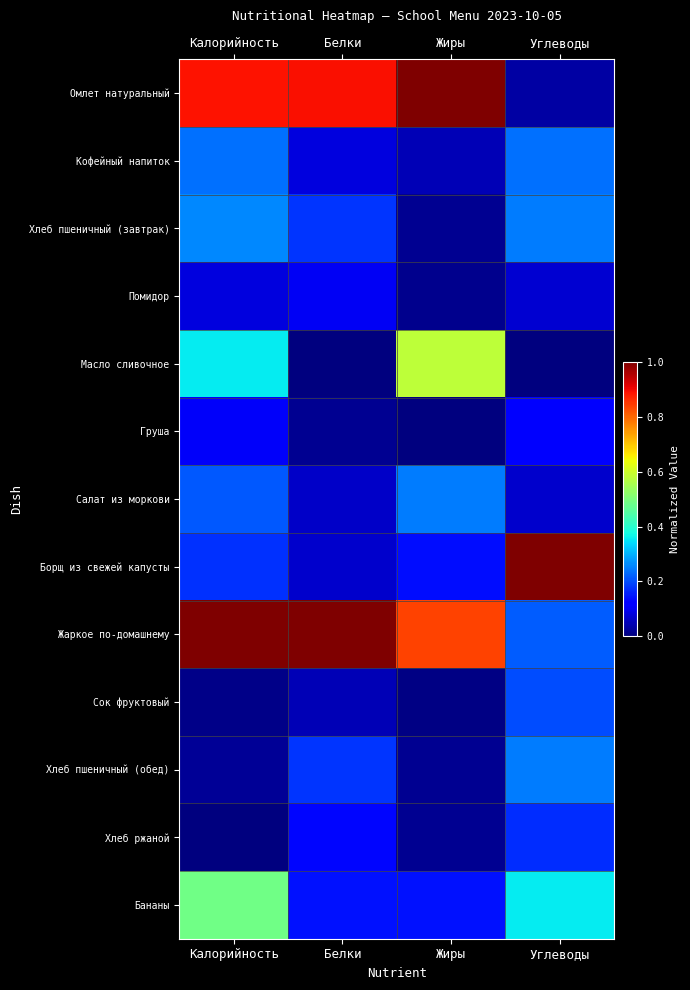

What is the total value across all series at Белки?

2.9